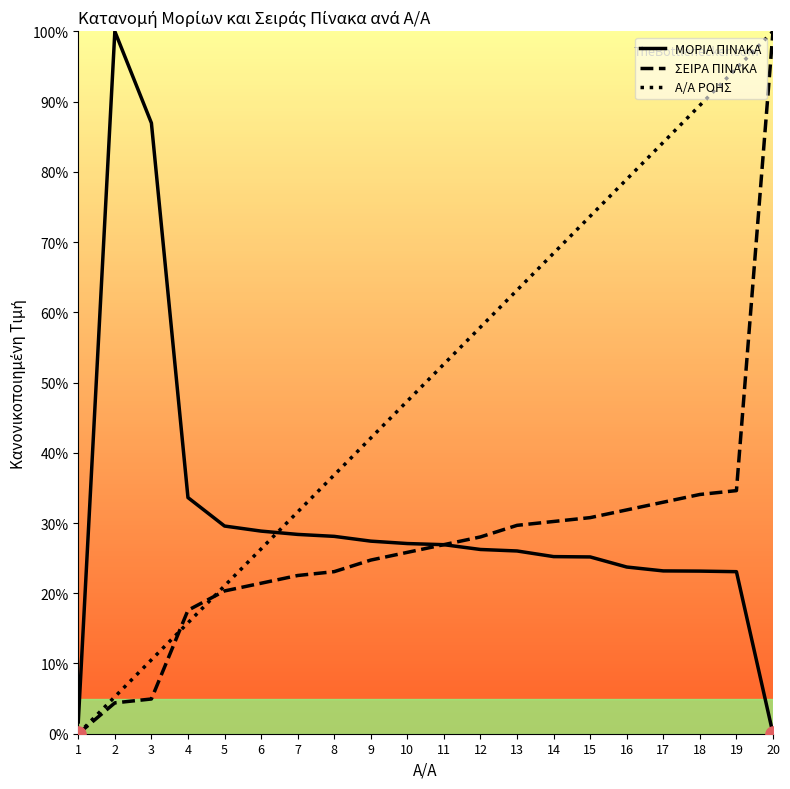

At how many categories does at least one series exceed 88?

4